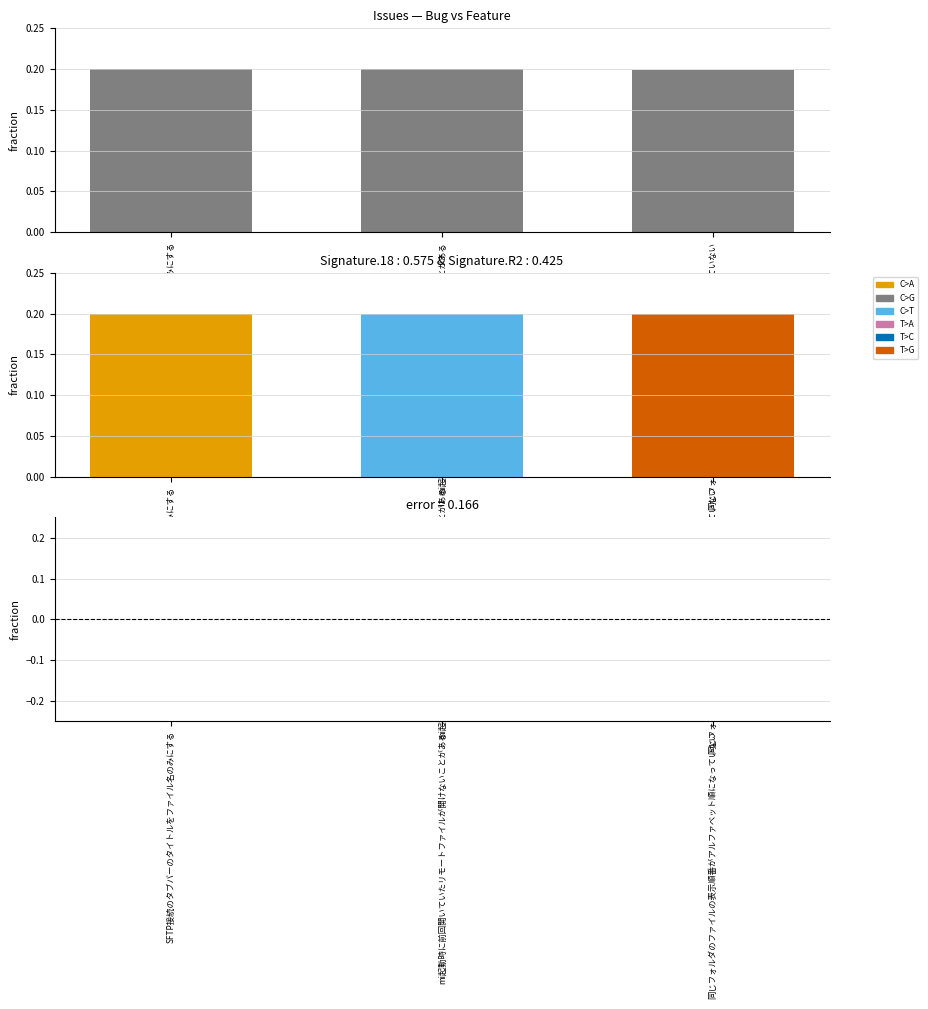

How many bars are there in each group?

3